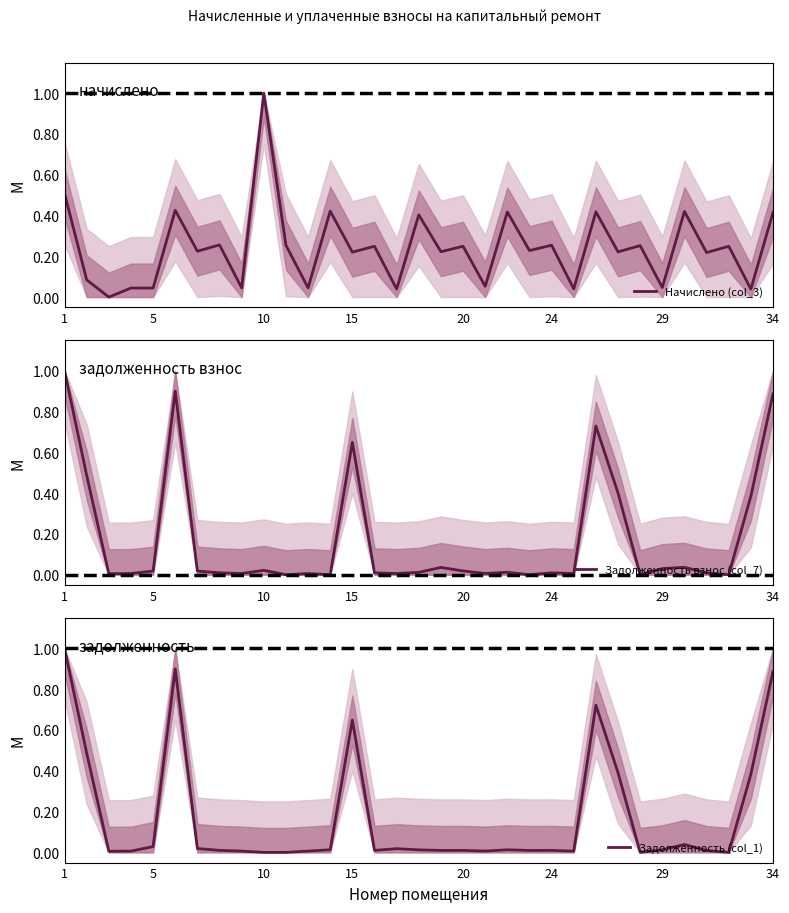

How many lines are shown in the chart?

3